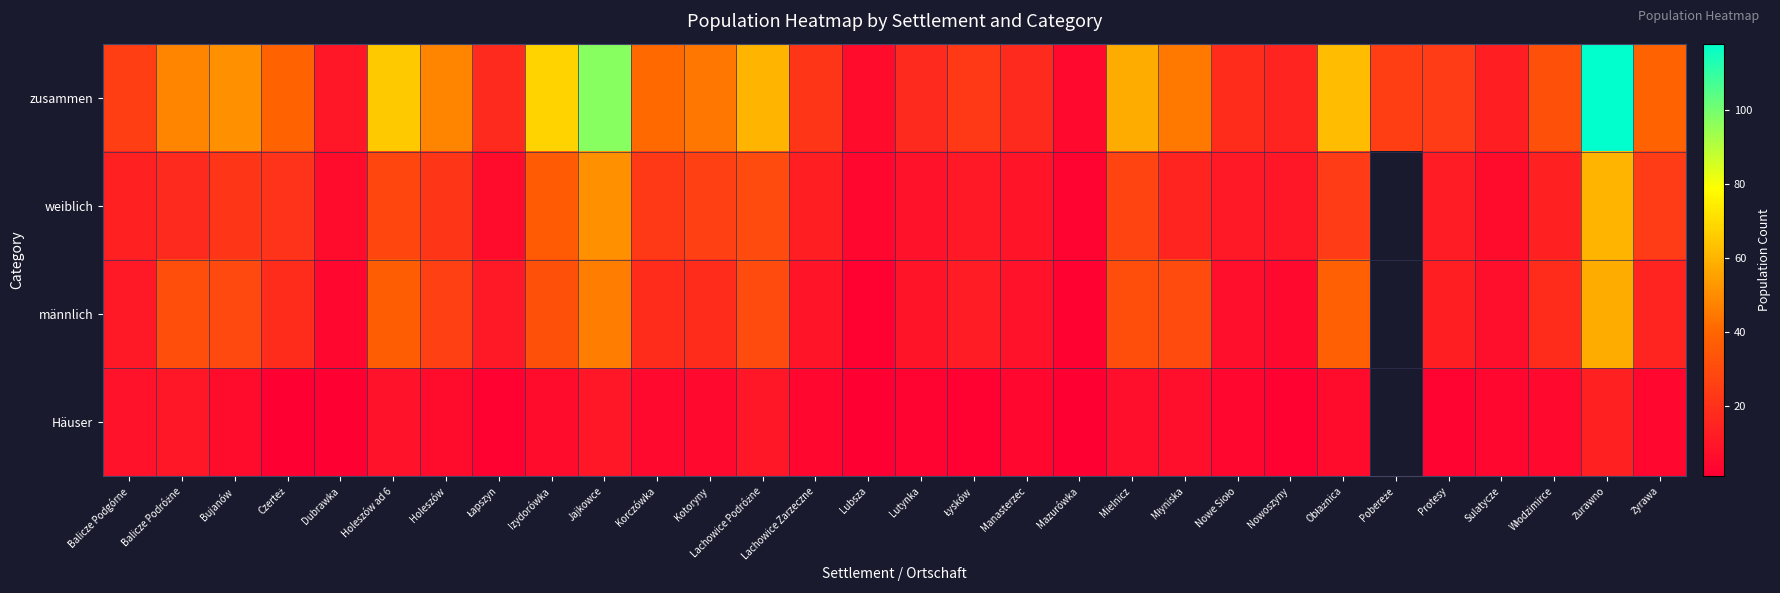

Where does the weiblich series first go above 17?

Bujanów